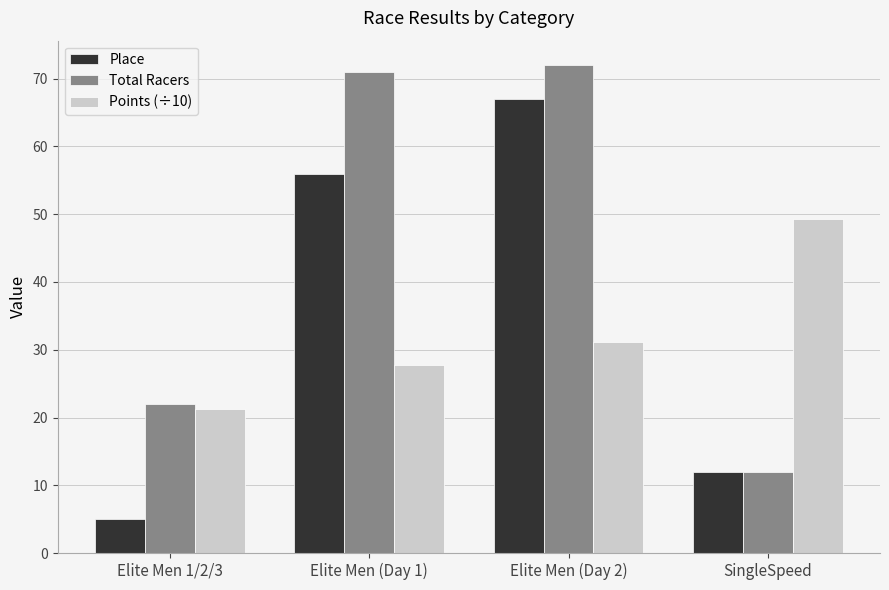

At which category is the sum across all series the highest?

Elite Men (Day 2)